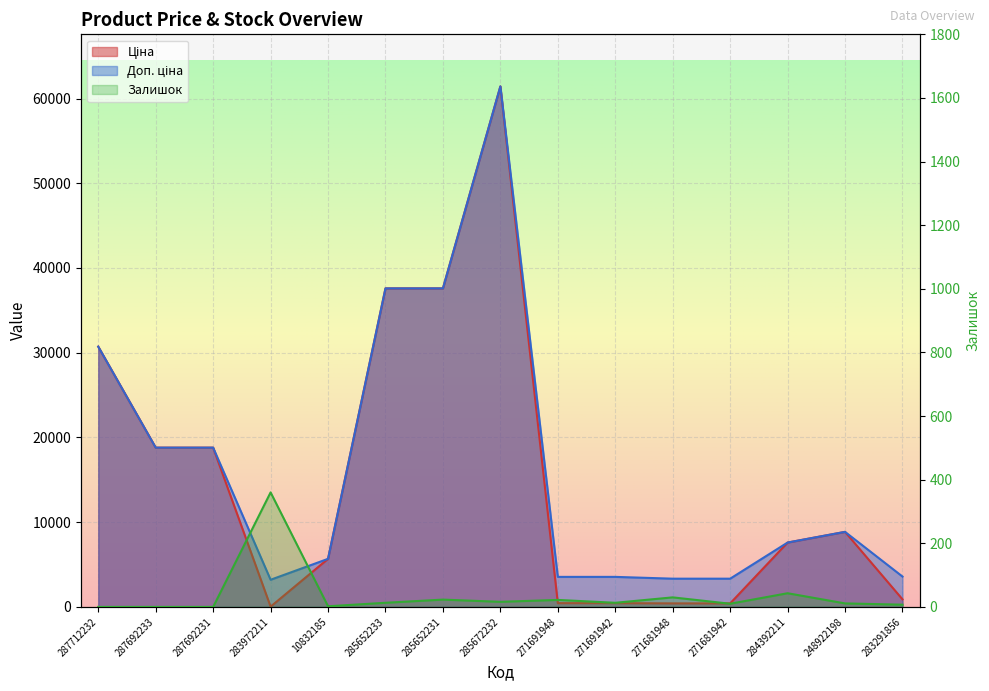

In Доп. ціна, how many points are lower than both neighbors (excluding endpoints)?

1